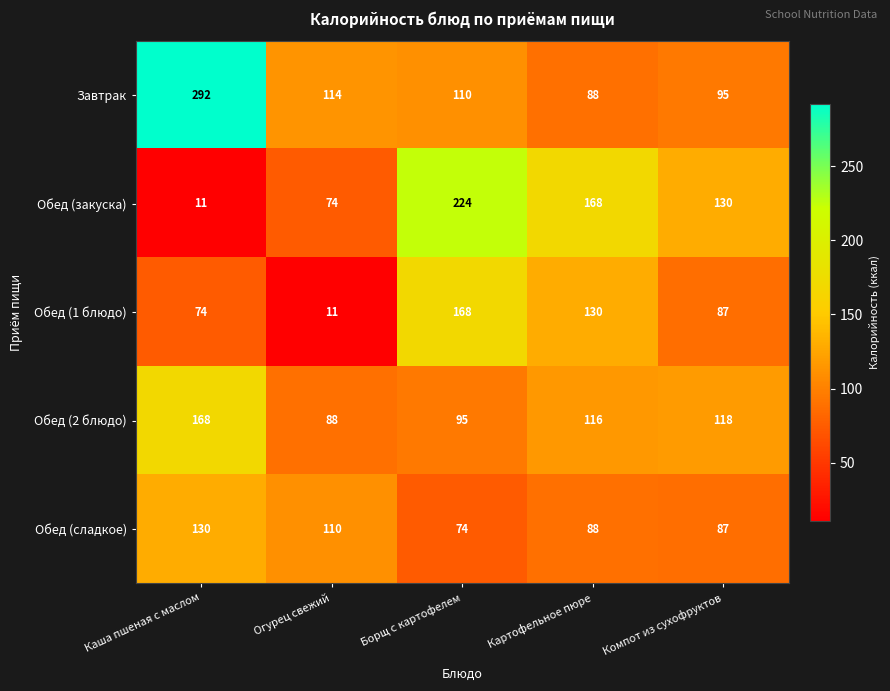

Reading left to right, list all the values displayed in this chart.

Завтрак: Каша пшеная с маслом=292	Огурец свежий=114	Борщ с картофелем=110	Картофельное пюре=88	Компот из сухофруктов=95
Обед (закуска): Каша пшеная с маслом=11	Огурец свежий=74	Борщ с картофелем=224	Картофельное пюре=168	Компот из сухофруктов=130
Обед (1 блюдо): Каша пшеная с маслом=74	Огурец свежий=11	Борщ с картофелем=168	Картофельное пюре=130	Компот из сухофруктов=87
Обед (2 блюдо): Каша пшеная с маслом=168	Огурец свежий=88	Борщ с картофелем=95	Картофельное пюре=116	Компот из сухофруктов=118
Обед (сладкое): Каша пшеная с маслом=130	Огурец свежий=110	Борщ с картофелем=74	Картофельное пюре=88	Компот из сухофруктов=87